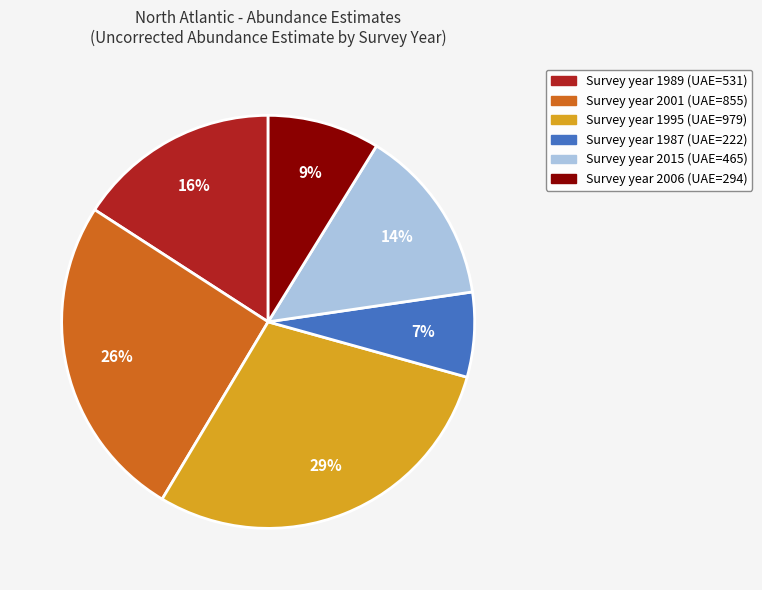

What is the smallest slice in the pie chart?

Survey year 1987 (UAE=222)